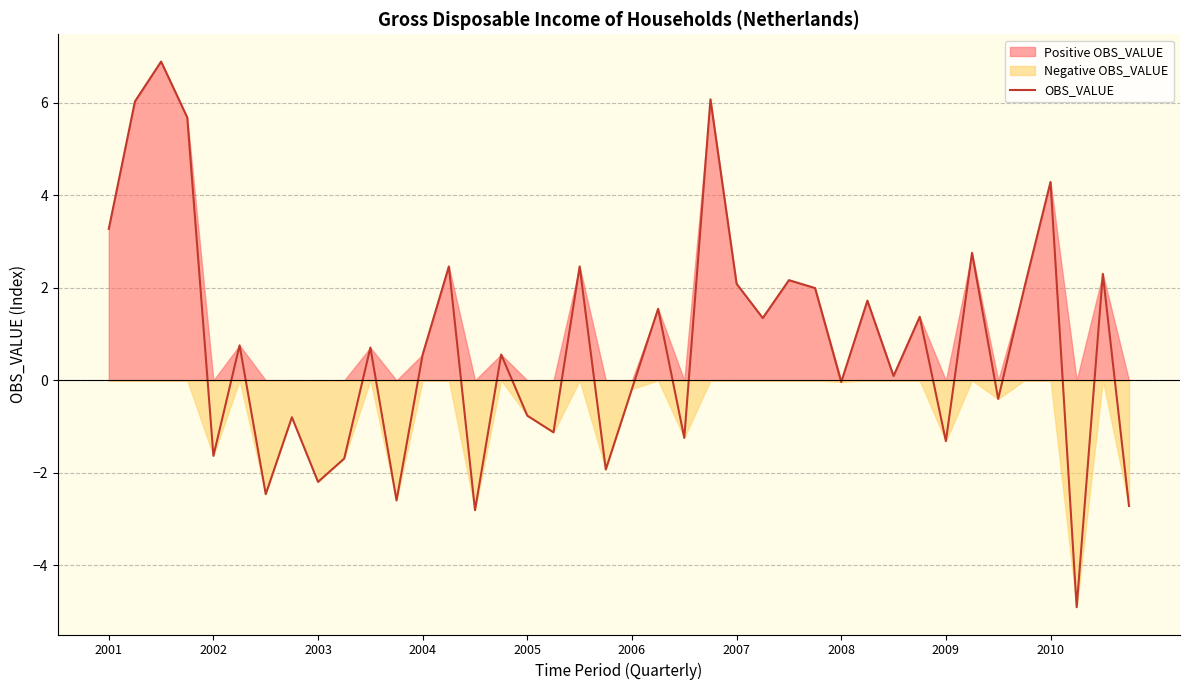

What is the sum of all values?

30.4